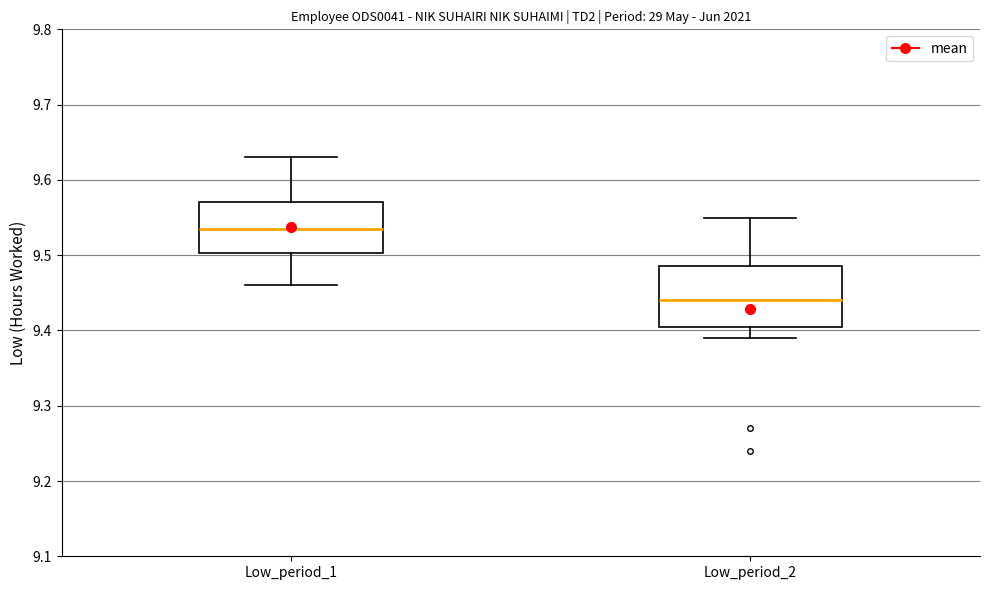

Reading left to right, read every box against the y-axis: the position of its median line, the range the box covers, and the ends of its whiskers. The values are not printed on the chart, so give them approximately, as read against the axis.

Low_period_1: median 9.54, box 9.50 to 9.57, whiskers 9.46 to 9.63
Low_period_2: median 9.44, box 9.41 to 9.49, whiskers 9.39 to 9.55